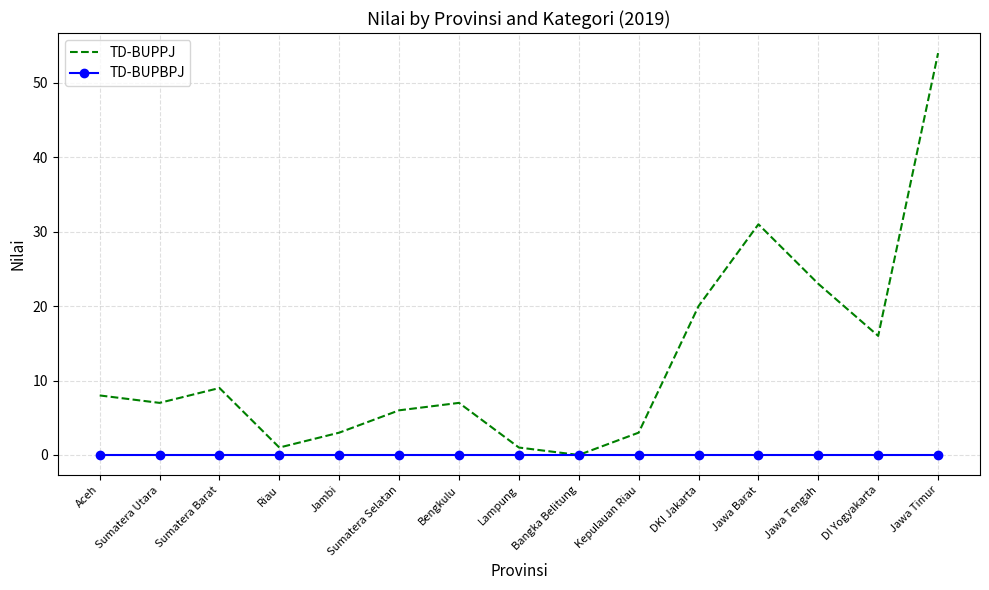

What is the approximate value of TD-BUPPJ at Sumatera Selatan?

6